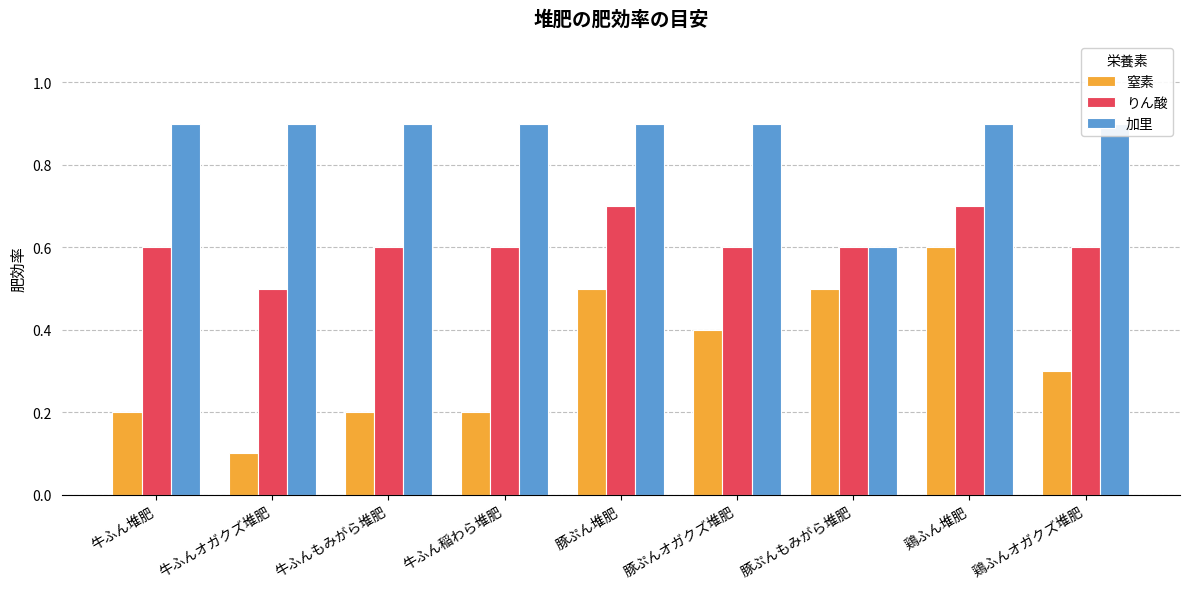

Reading left to right, list all the values displayed in this chart.

窒素: 0.2	0.1	0.2	0.2	0.5	0.4	0.5	0.6	0.3
りん酸: 0.6	0.5	0.6	0.6	0.7	0.6	0.6	0.7	0.6
加里: 0.9	0.9	0.9	0.9	0.9	0.9	0.6	0.9	0.9